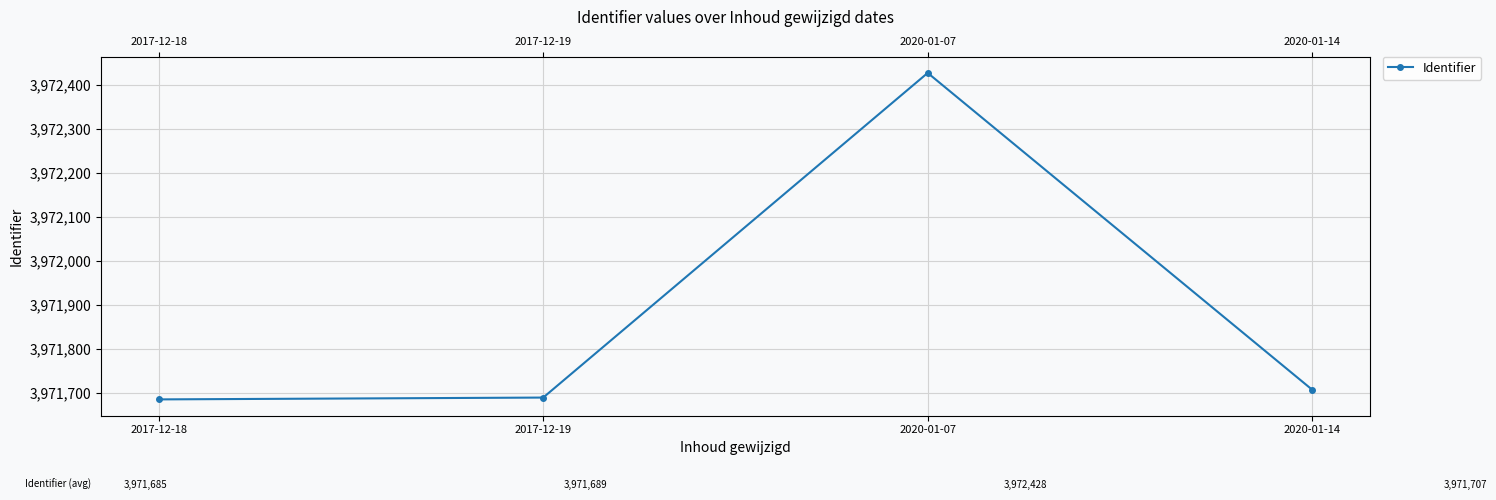

The chart shows a value of 2270887.0 at 2017-12-19. True or false?

False